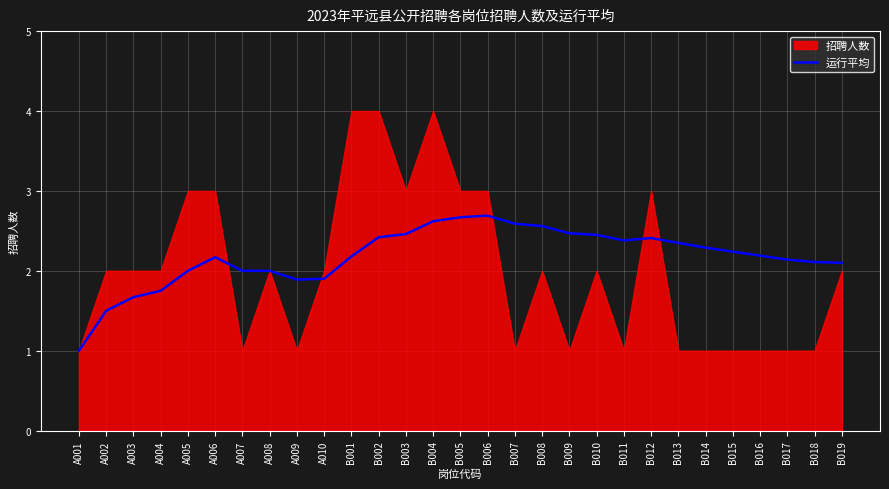

What is the difference between the second highest and second lowest values?

1.2